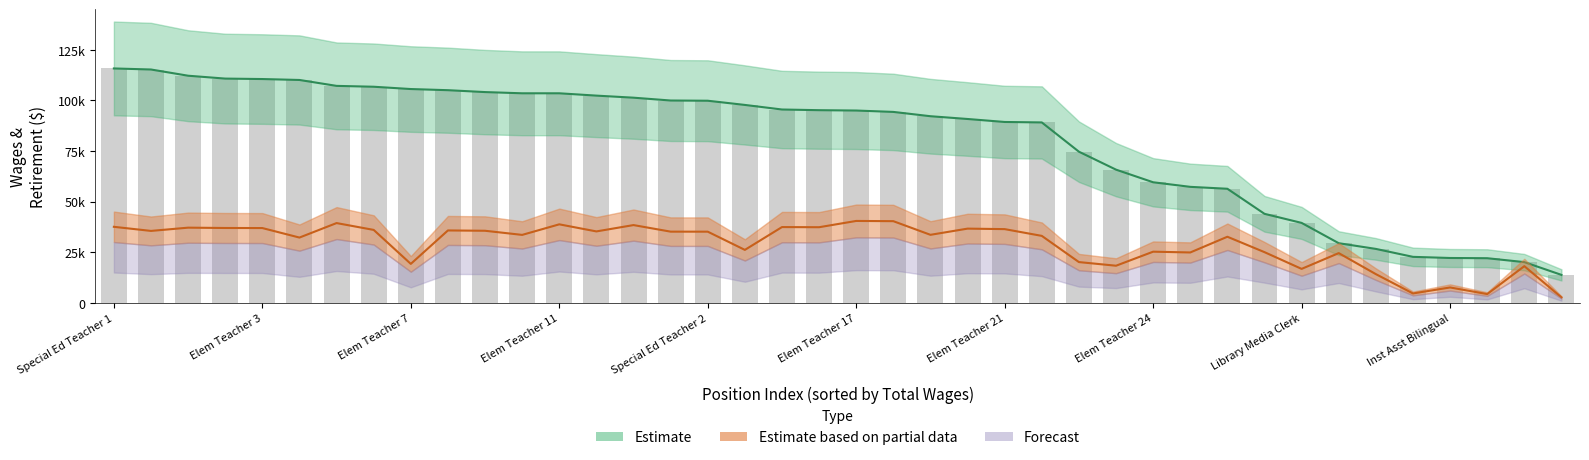

Reading right to left, transcribe all the data shown in this chart.

total_wages: 13867	20168	22095	22208	22766	26690	29502	39522	44002	56368	57316	59574	65802	74666	89108	89335	90806	92172	94299	94979	95152	95489	97746	99817	99926	101322	102341	103489	103489	104089	105019	105589	106721	107149	110063	110523	110743	112163	115230	115750
retirement_health: 2773	18178	4398	7662	4702	14240	24613	16829	25083	32690	24932	25318	18389	20187	33118	36452	36699	33641	40377	40490	37393	37461	26206	35196	35207	38447	35321	38818	33604	35642	35800	19298	36067	39439	32287	36980	37013	37175	35567	37593